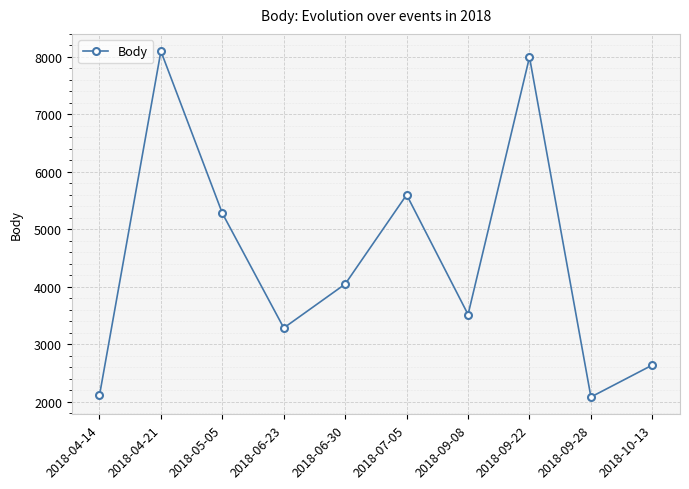

What is the maximum value shown in the chart?

8100